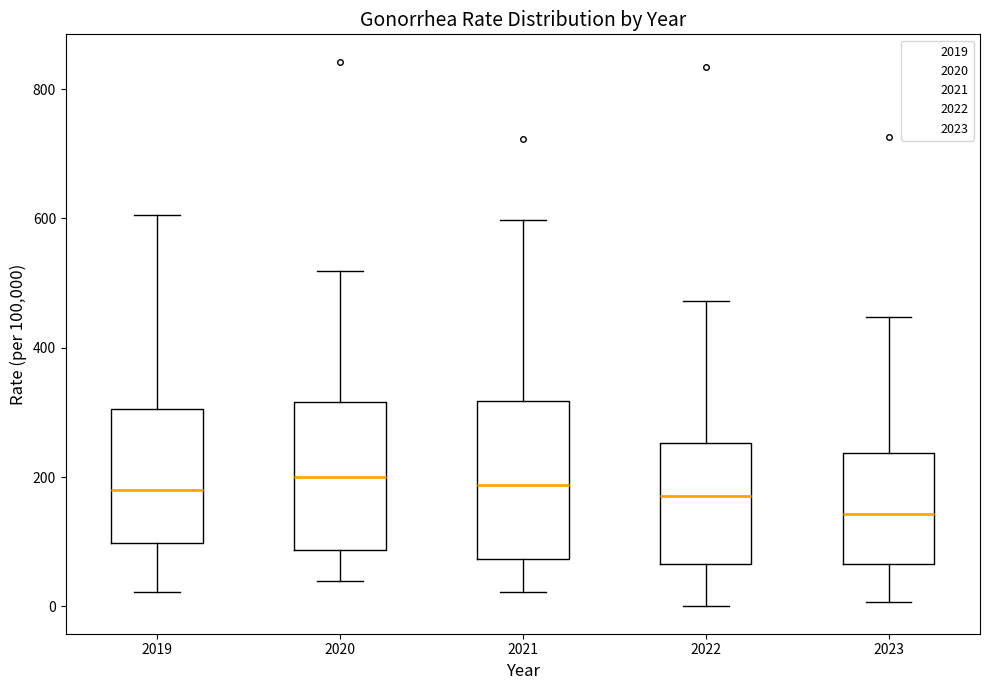

Reading left to right, transcribe this box plot: for each box, give where its median line is, the range the box spans, and where its two whiskers end, as read against the y-axis. The values are not printed on the chart, so give them approximately, as read against the axis.

2019: median 180, box 100 to 300, whiskers 20 to 600
2020: median 200, box 80 to 320, whiskers 40 to 520
2021: median 180, box 80 to 320, whiskers 20 to 600
2022: median 180, box 60 to 260, whiskers 0 to 480
2023: median 140, box 60 to 240, whiskers 0 to 440